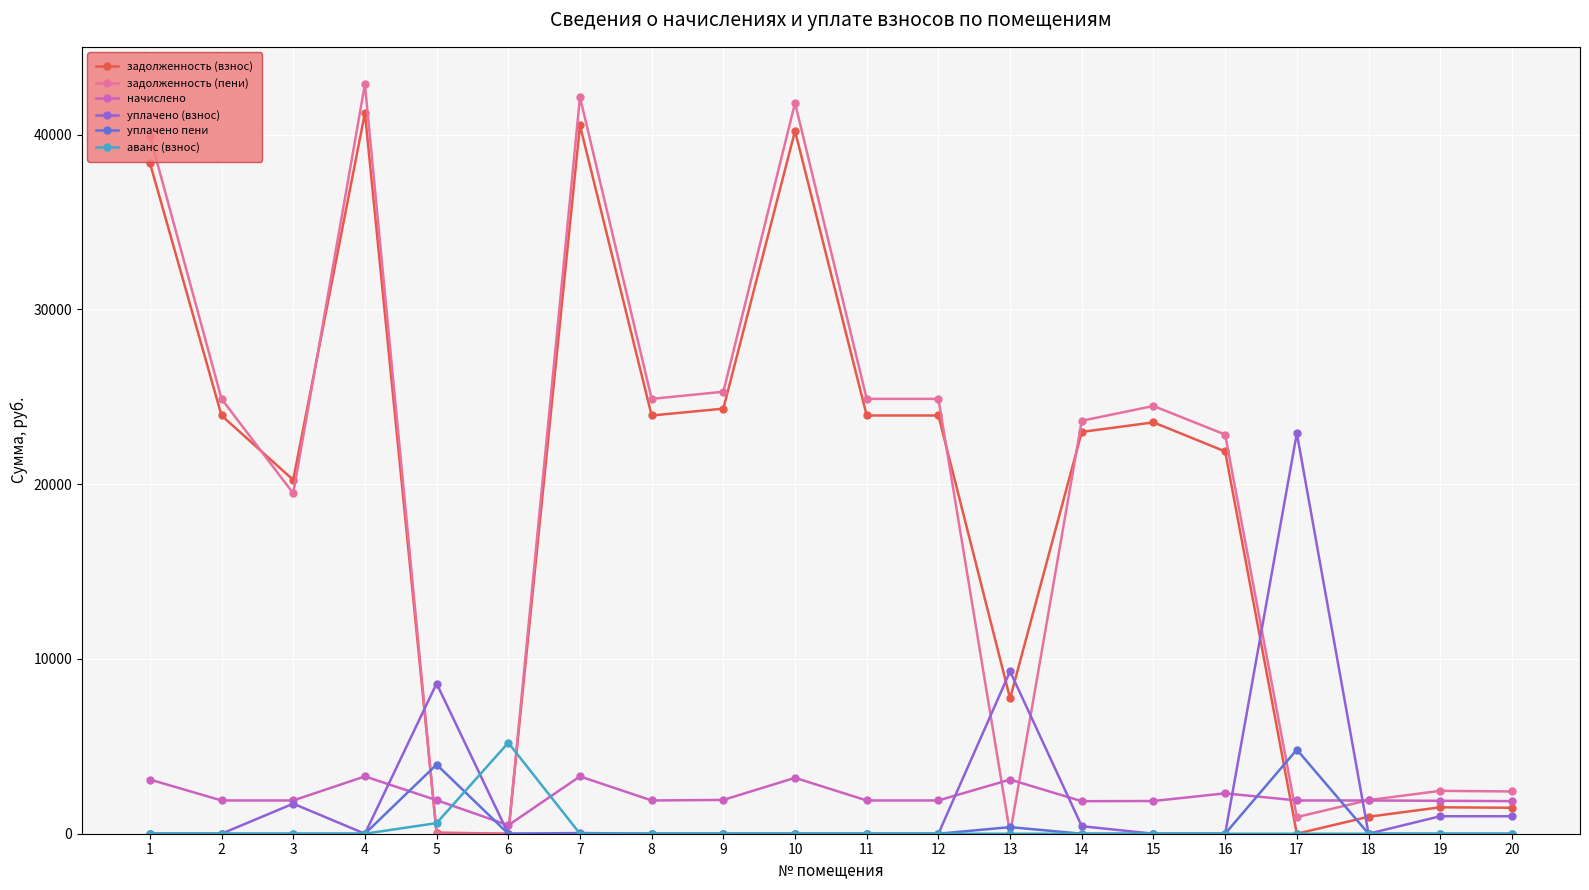

What is the difference between the second highest and second lowest values in the уплачено пени series?

3956.6